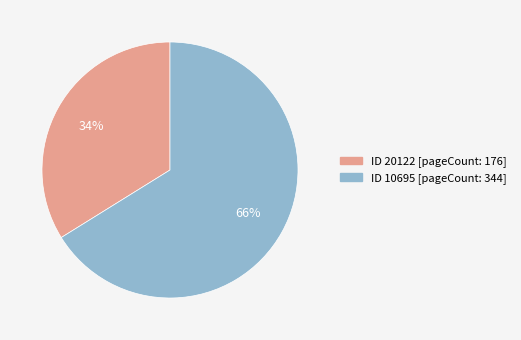

To the nearest percent, what is the difference between the largest and smallest slice percentages?

32%